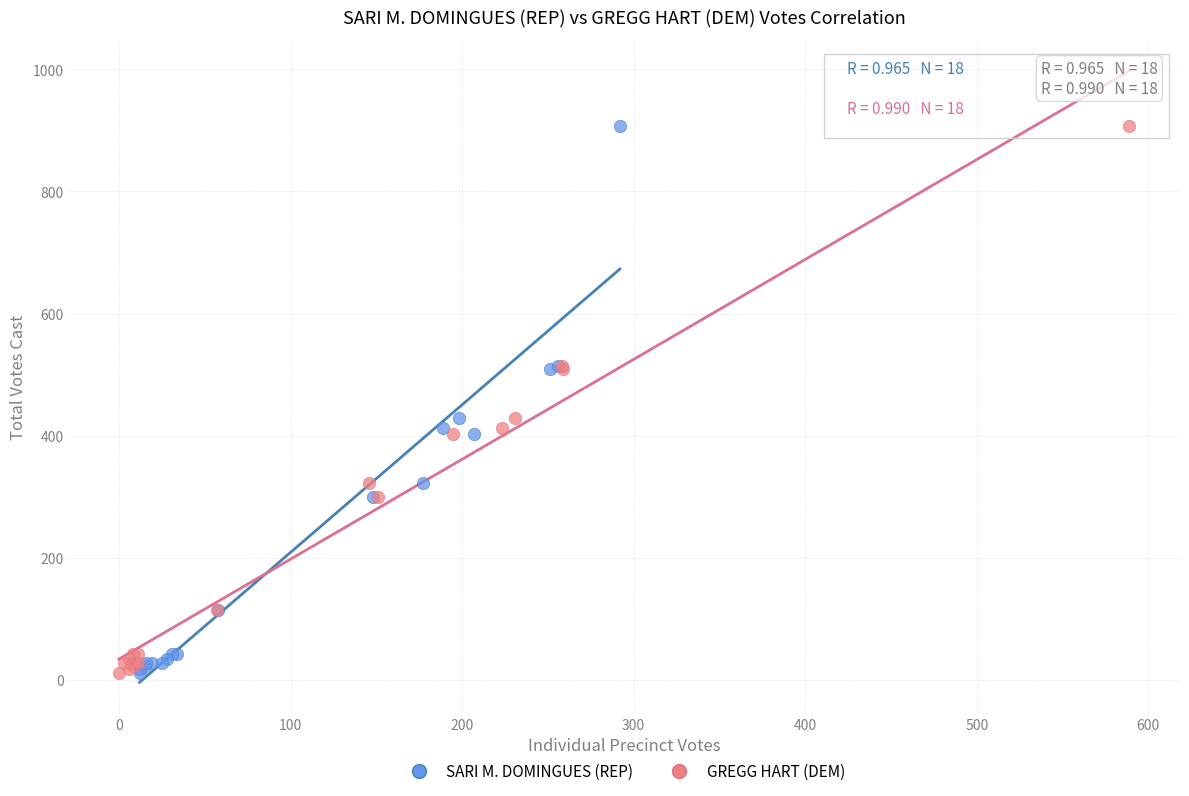

What are all the series names shown in the legend?

SARI M. DOMINGUES (REP), GREGG HART (DEM)